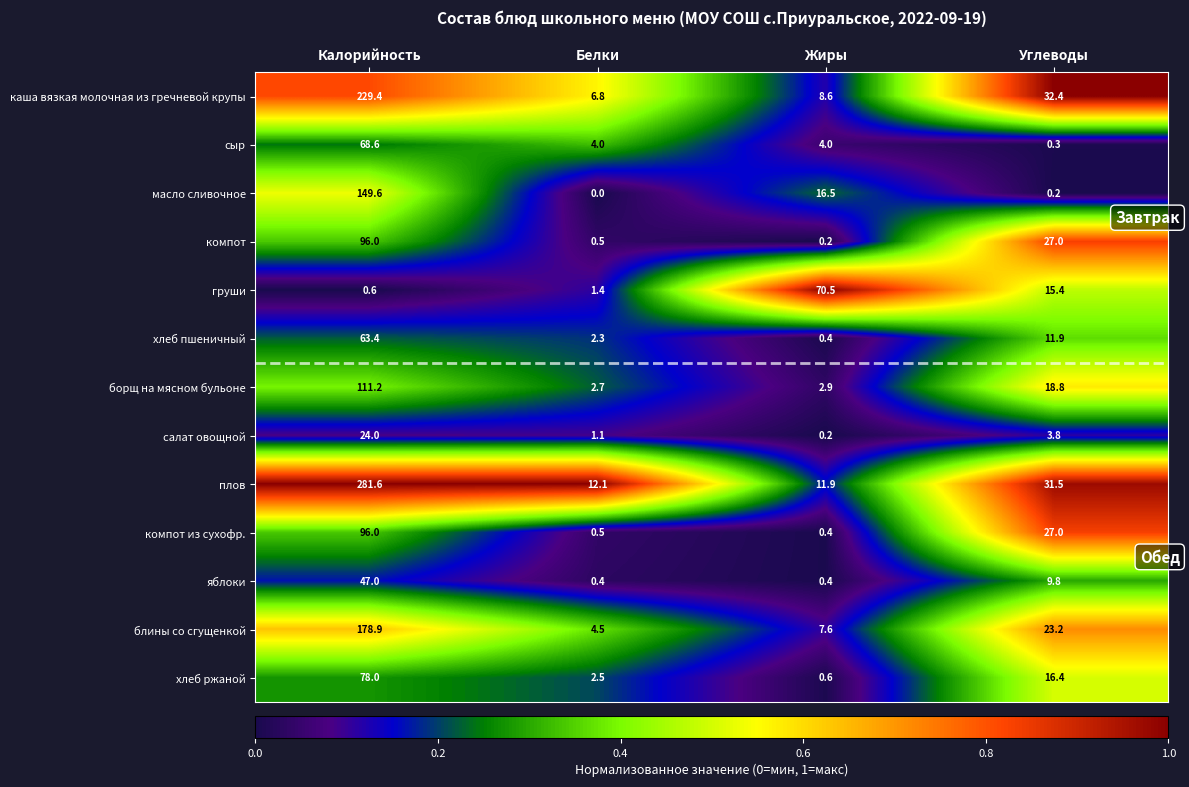

What is the greatest value displayed?

281.6